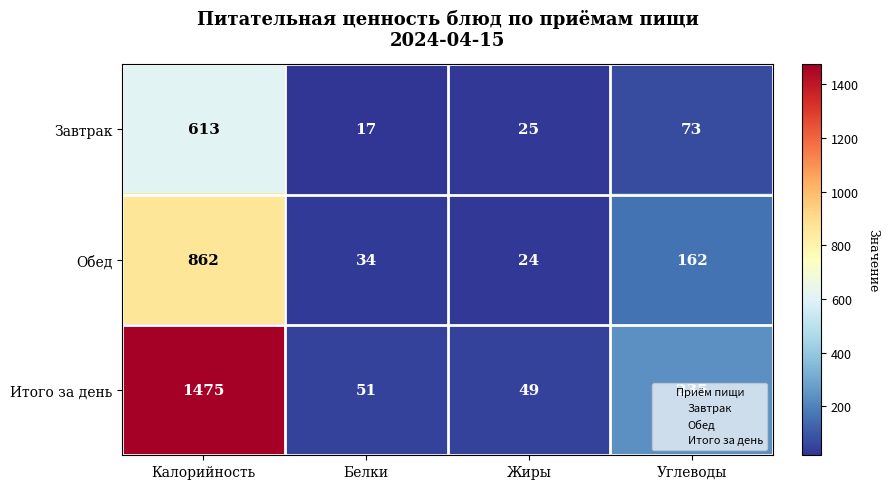

Which category has the lowest value across all series?

Белки